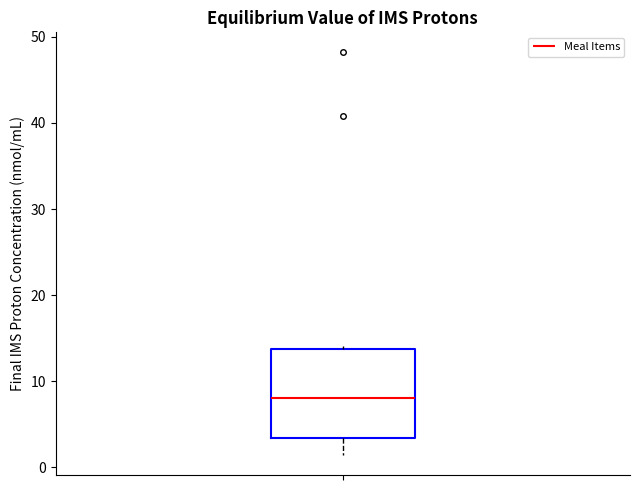

Where is the upper edge of the box on the y-axis? The values are not printed on the chart, so give them approximately, as read against the axis.

14